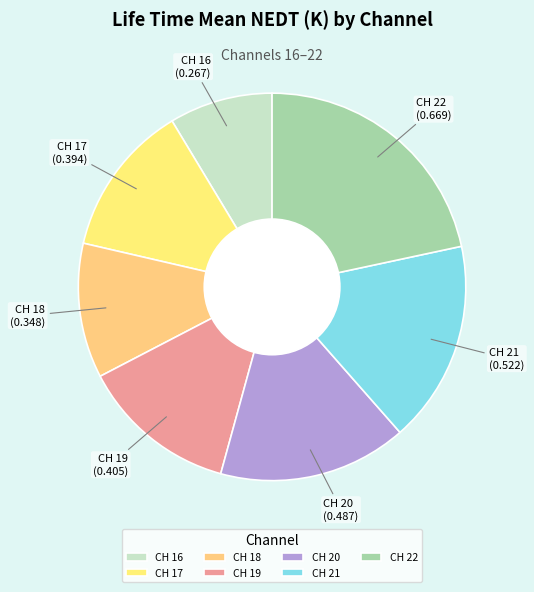

Which slice is the largest?

CH 22